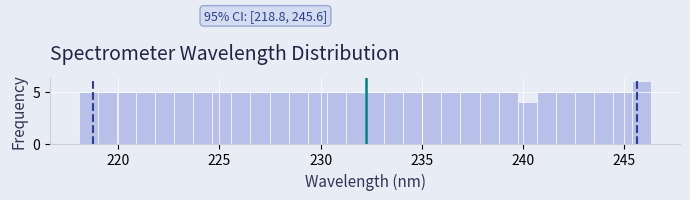

Read against the x-axis, roughly where is the centre of the tallest bar?

246.0